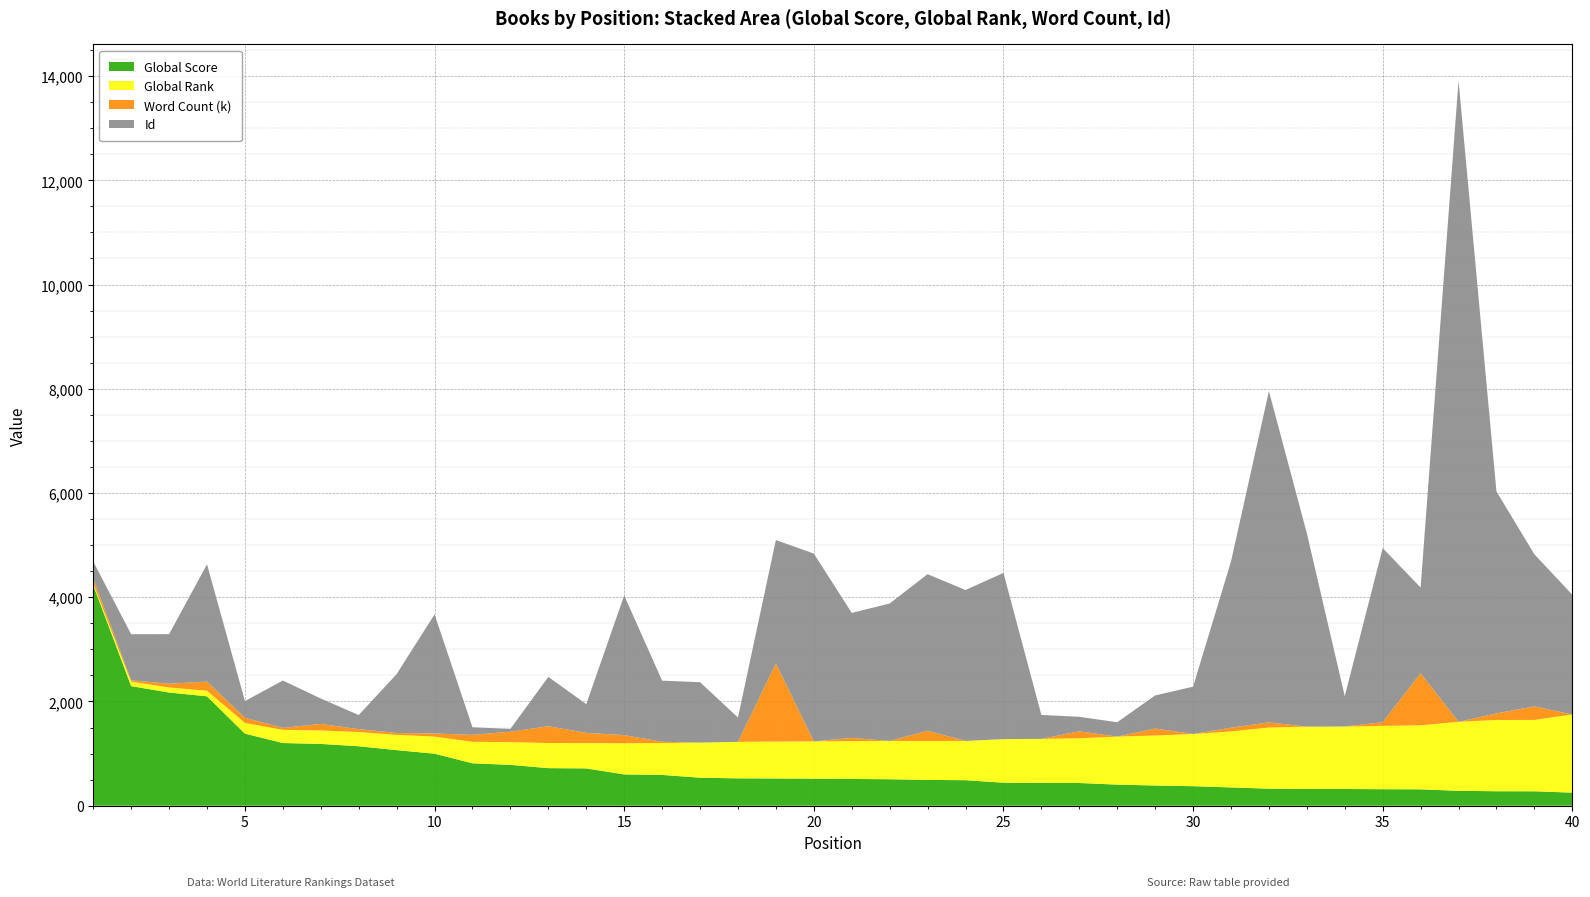

Reading left to right, what are all the values shown in this chart?

Global Score: 4232	2295	2172	2099	1383	1203	1186	1141	1067	998	814	784	721	716	601	591	538	525	523	519	513	508	495	490	442	439	436	405	388	375	351	327	321	321	317	315	286	278	277	251
Global Rank: 27	86	97	108	205	253	258	272	293	328	412	436	482	485	598	613	674	700	708	716	726	735	747	753	836	843	858	921	959	1002	1074	1174	1196	1199	1215	1227	1324	1367	1369	1500
Word Count (k): 100	26	72	174	100	38	126	56	36	60	134	200	322	197	156	23	0	0	1500	0	62	0	196	0	0	0	134	0	134	0	72	98	0	0	70	1000	0	127	260	0
Id: 326	884	951	2251	320	908	487	271	1129	2286	145	55	947	551	2680	1173	1158	468	2367	3603	2399	2637	3005	2896	3189	460	278	276	635	907	3188	6356	3711	582	3341	1645	12302	4257	2918	2297